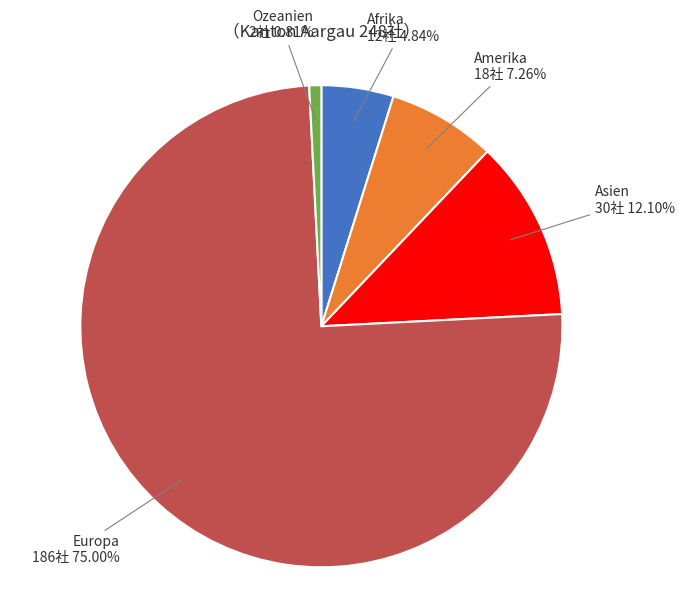

Which slice is the largest?

Europa